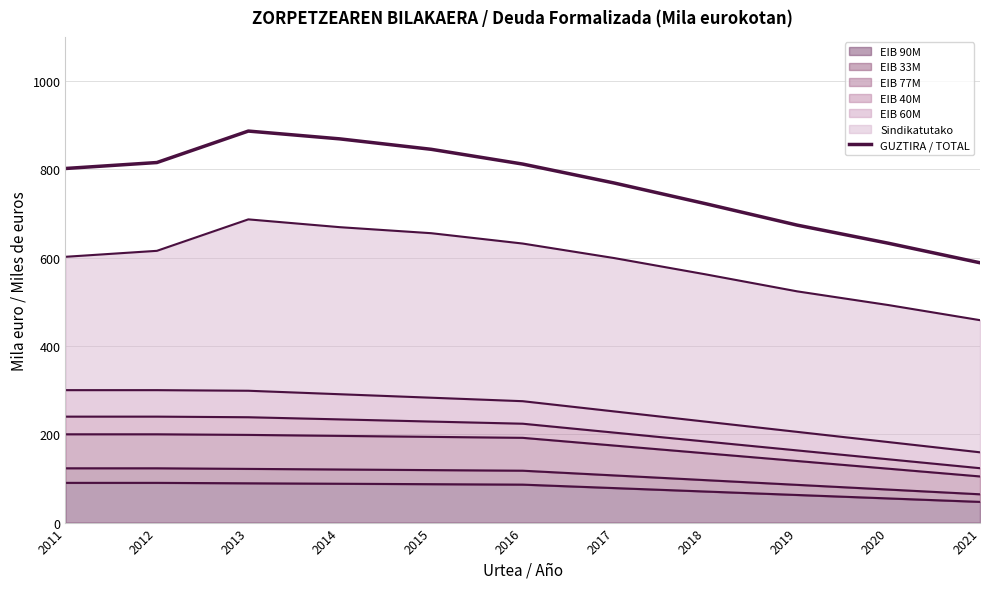

How many values are below 802?

5